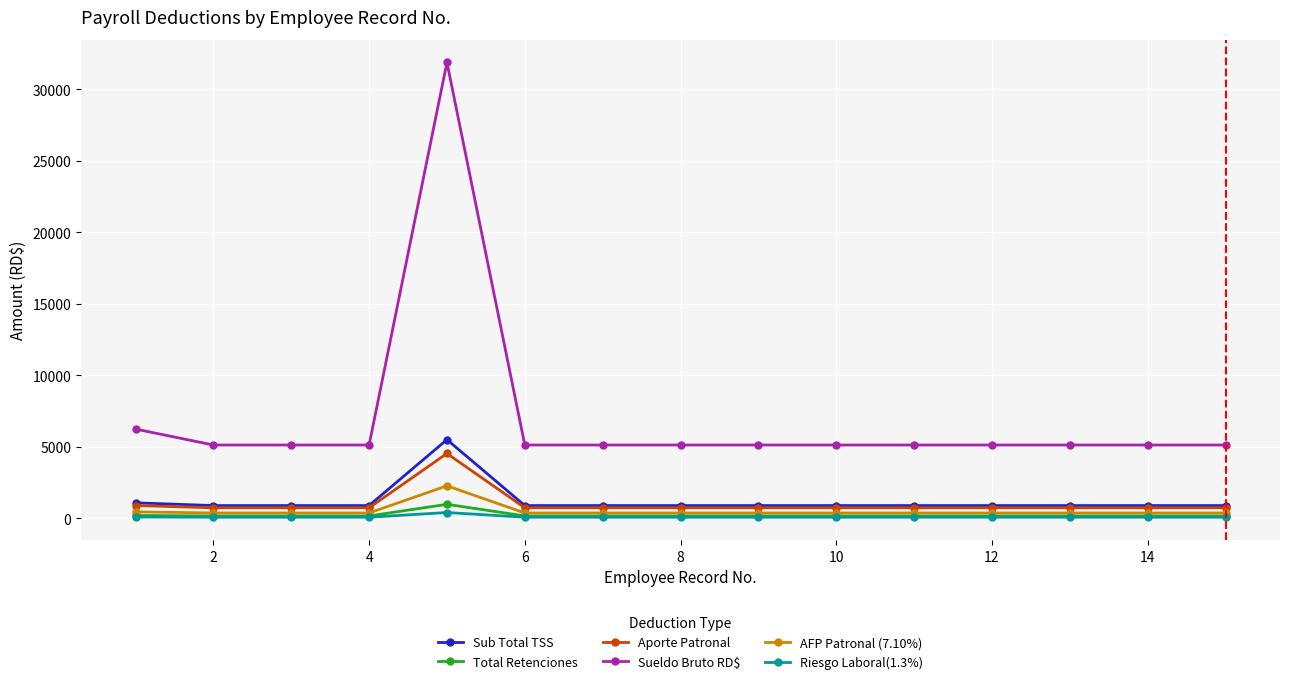

Which series has the largest total across all categories?

Sueldo Bruto RD$